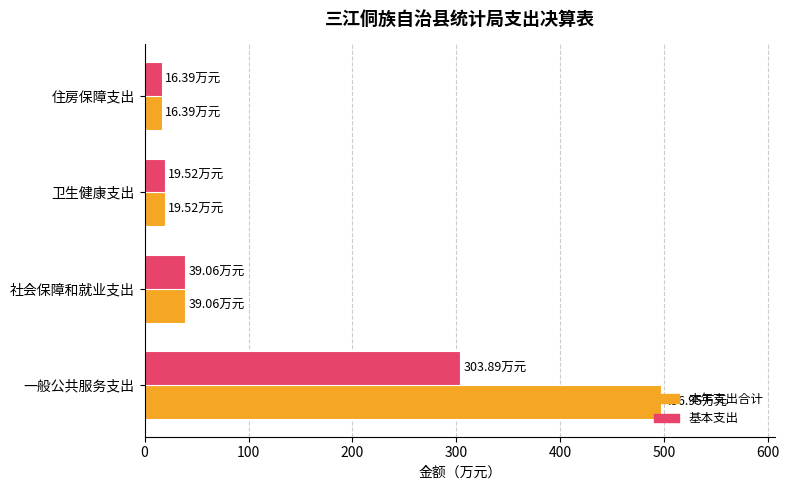

At how many categories does at least one series exceed 486?

1